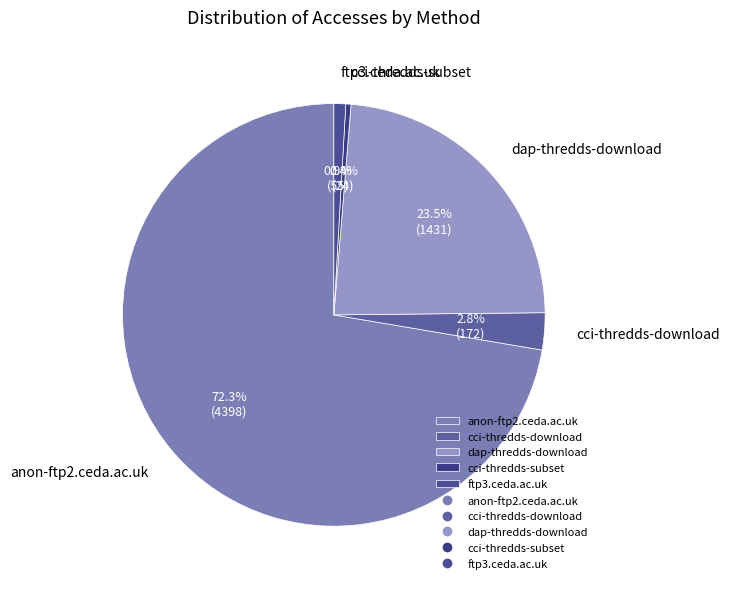

Which category accounts for the majority?

anon-ftp2.ceda.ac.uk